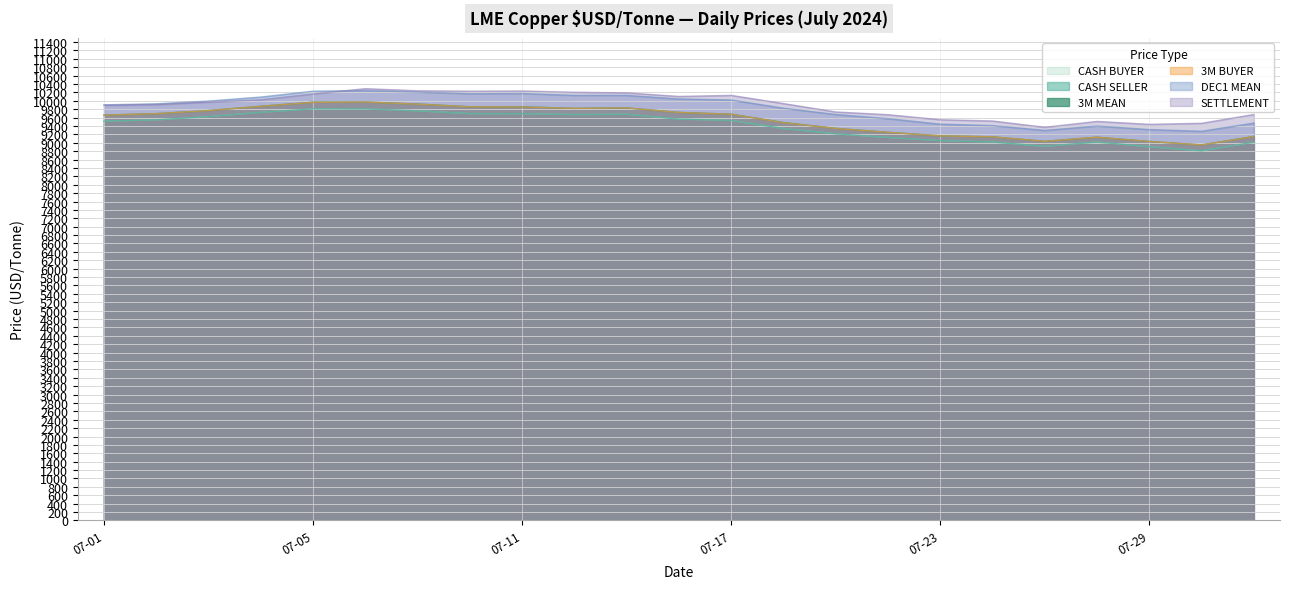

True or false: CASH SELLER has more than 0 interior local peaks.

True